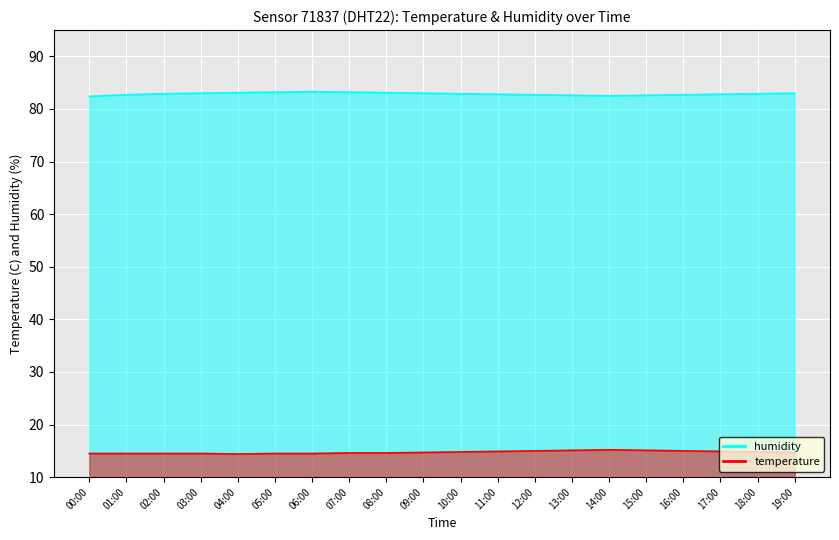

Reading left to right, extract all data points from this chart.

temperature: 14.5	14.5	14.5	14.5	14.4	14.5	14.5	14.6	14.6	14.7	14.8	14.9	15.0	15.1	15.2	15.1	15.0	14.9	14.8	14.7
humidity: 82.4	82.7	82.9	83.0	83.1	83.2	83.3	83.2	83.1	83.0	82.9	82.8	82.7	82.6	82.5	82.6	82.7	82.8	82.9	83.0